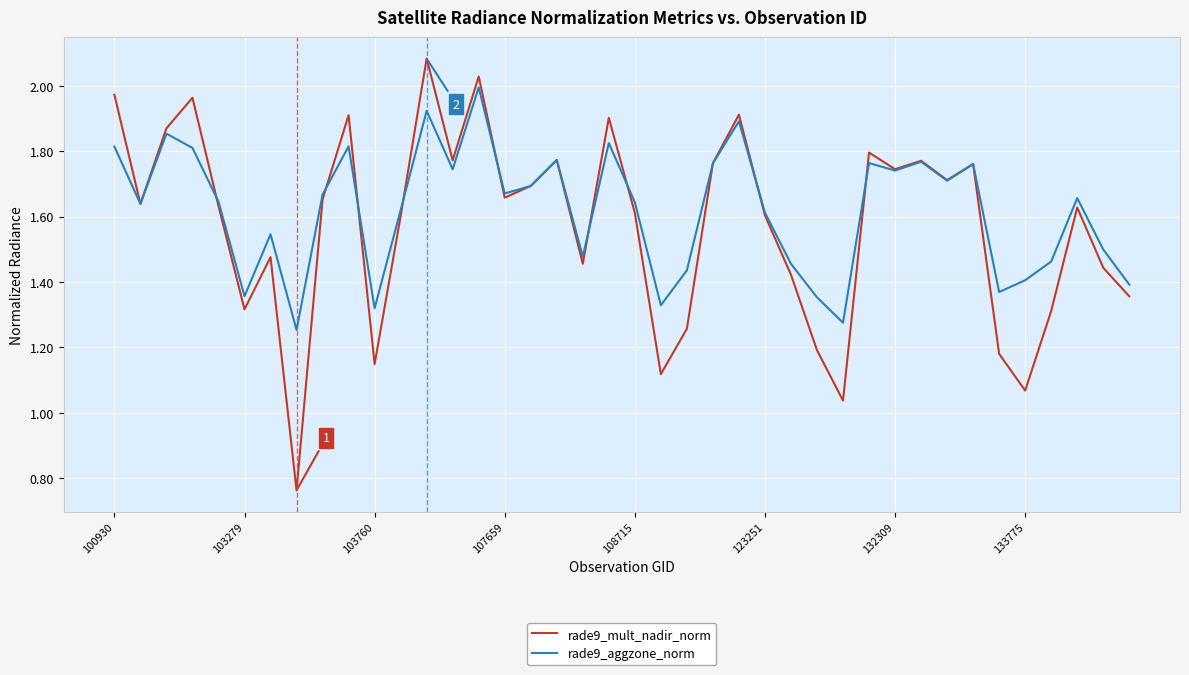

List the series in order of their peak value, highest first.

rade9_mult_nadir_norm, rade9_aggzone_norm